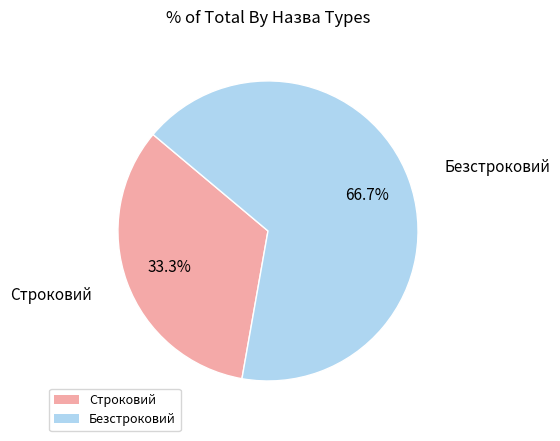

True or false: Безстроковий accounts for 57% of the total.

False